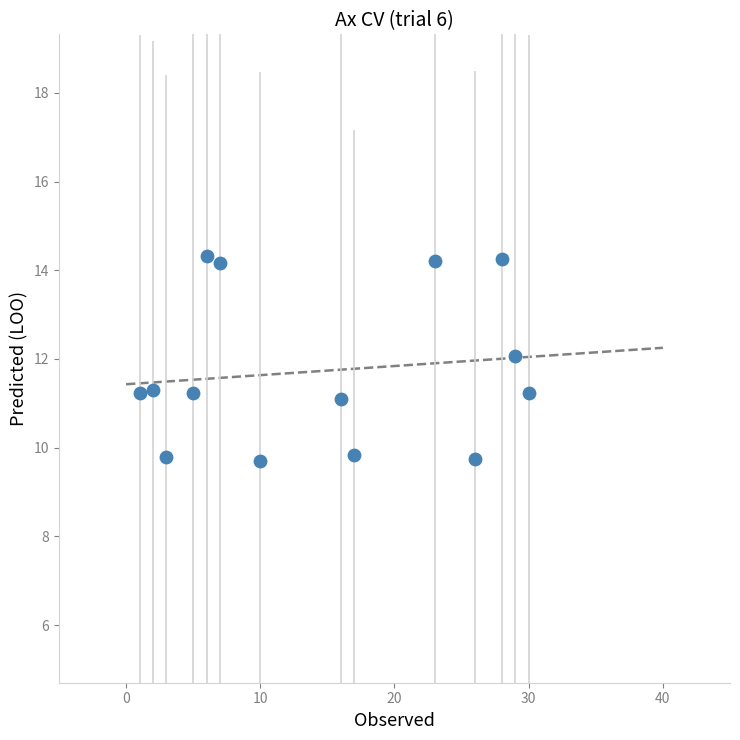

What is the range of Y values (max minus min)?

4.6